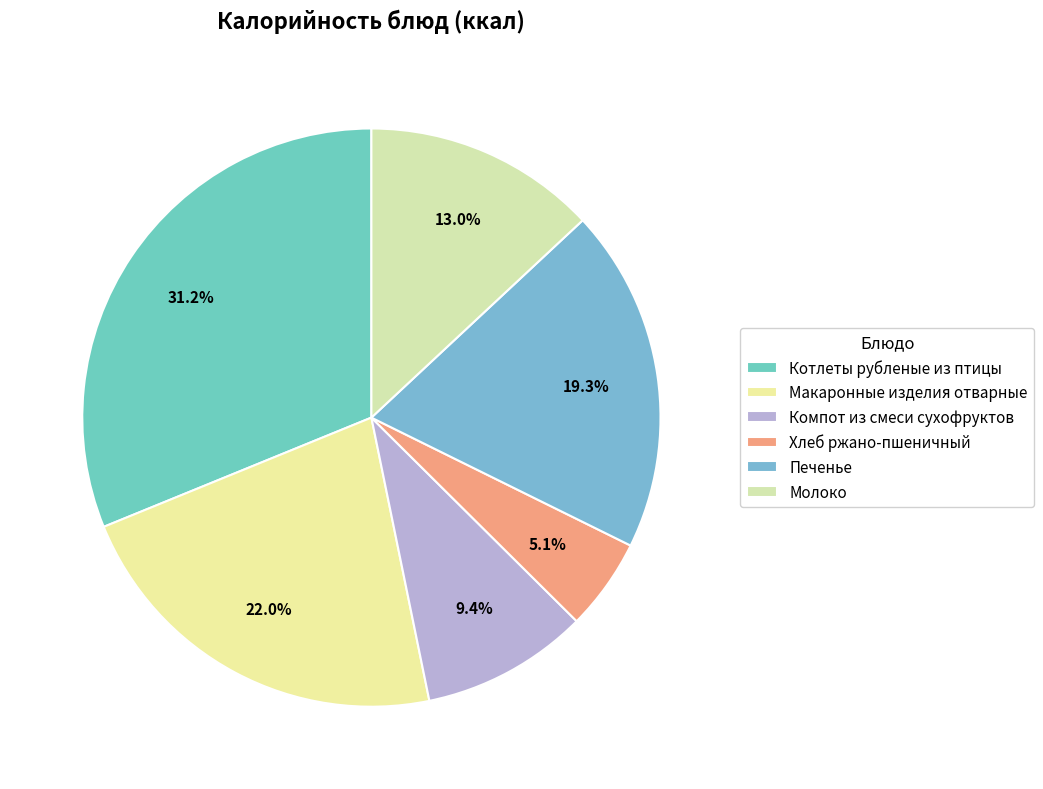

Which category has the smallest portion of the pie?

Хлеб ржано-пшеничный